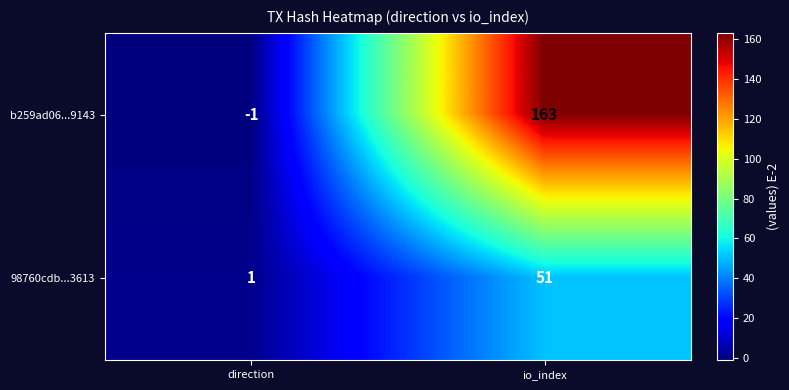

Which series has the largest total across all categories?

b259ad06...9143